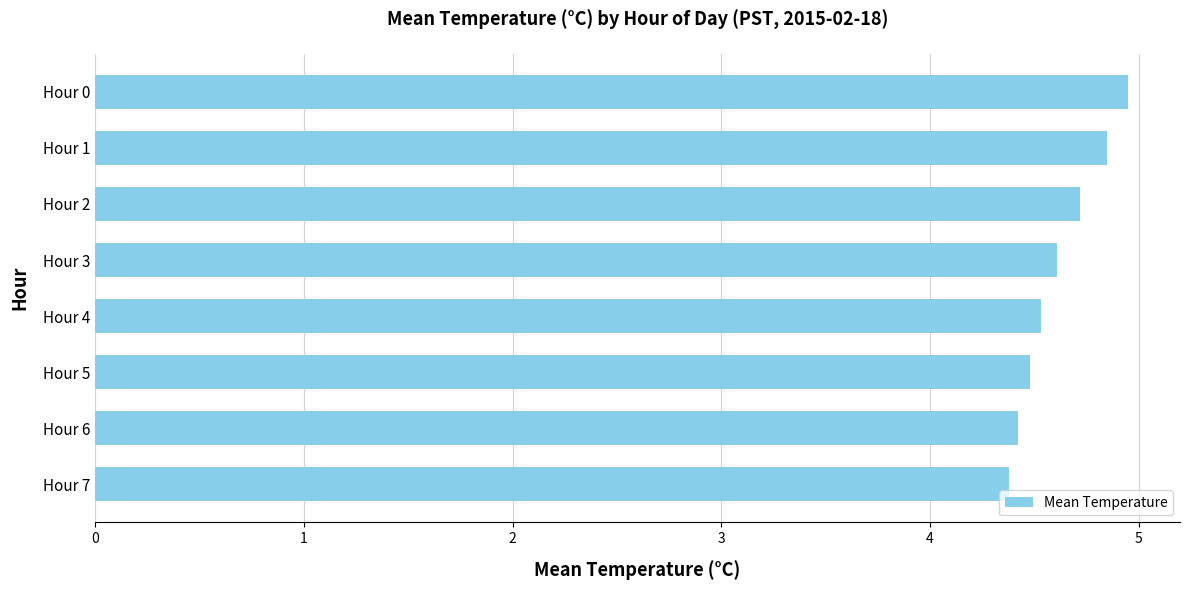

The value at Hour 5 is 6.7. True or false?

False